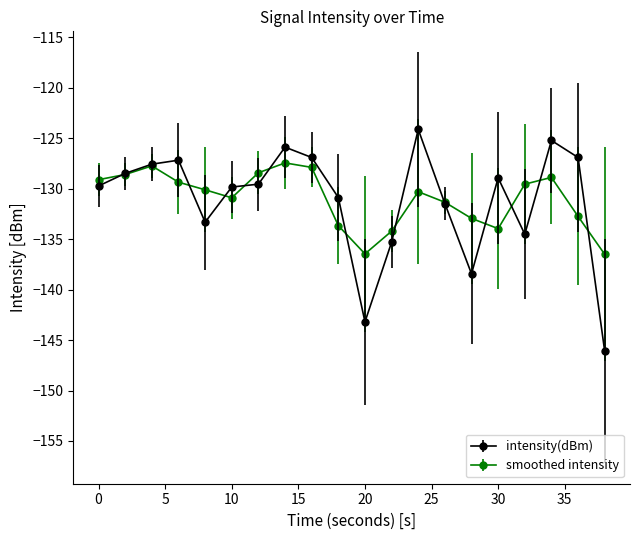

Which series has the widest spread of values?

intensity(dBm)